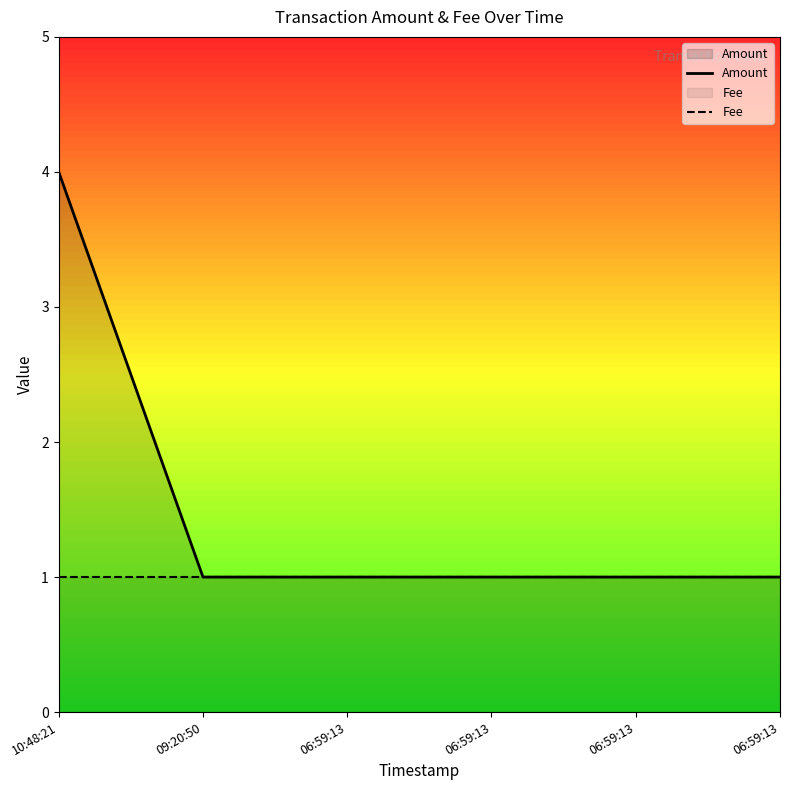

What is the lowest value of the Fee series?

1